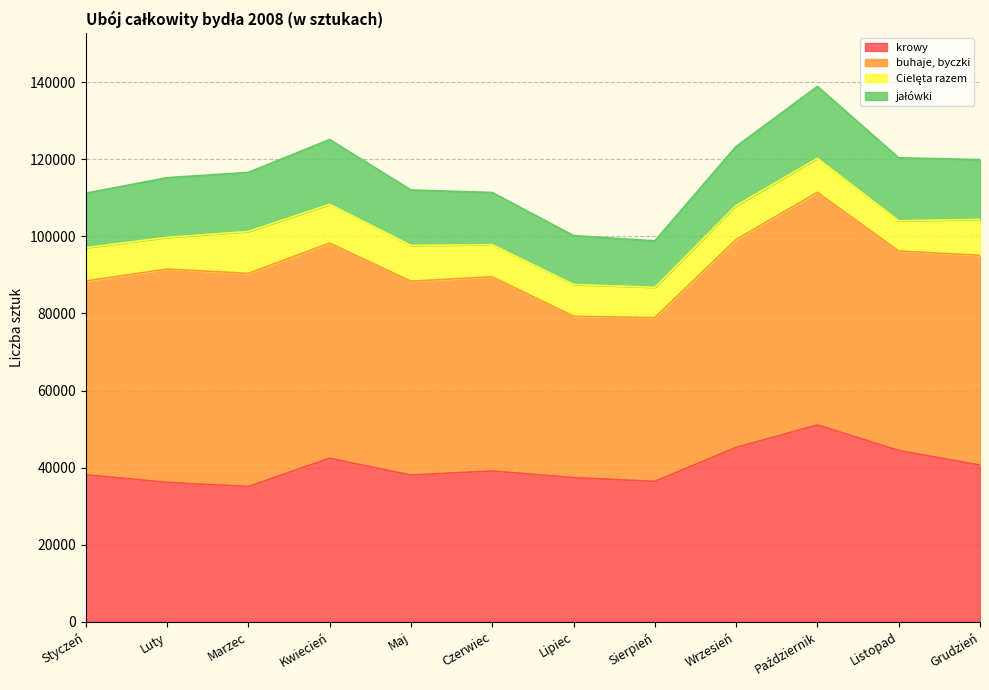

What is the sum of all buhaje, byczki values?

622032